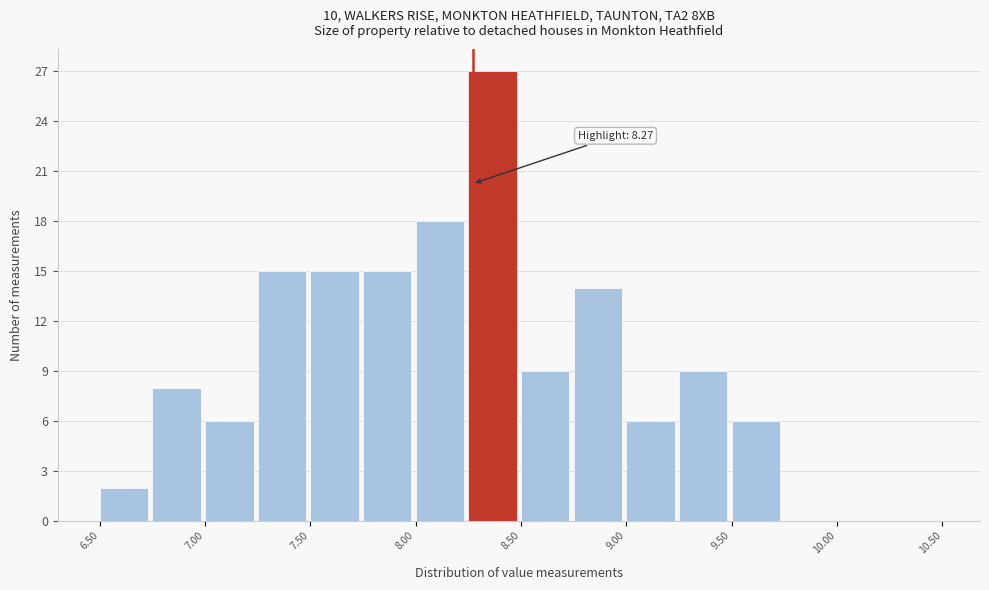

Which range on the x-axis has the tallest bar?

8.25 to 8.50